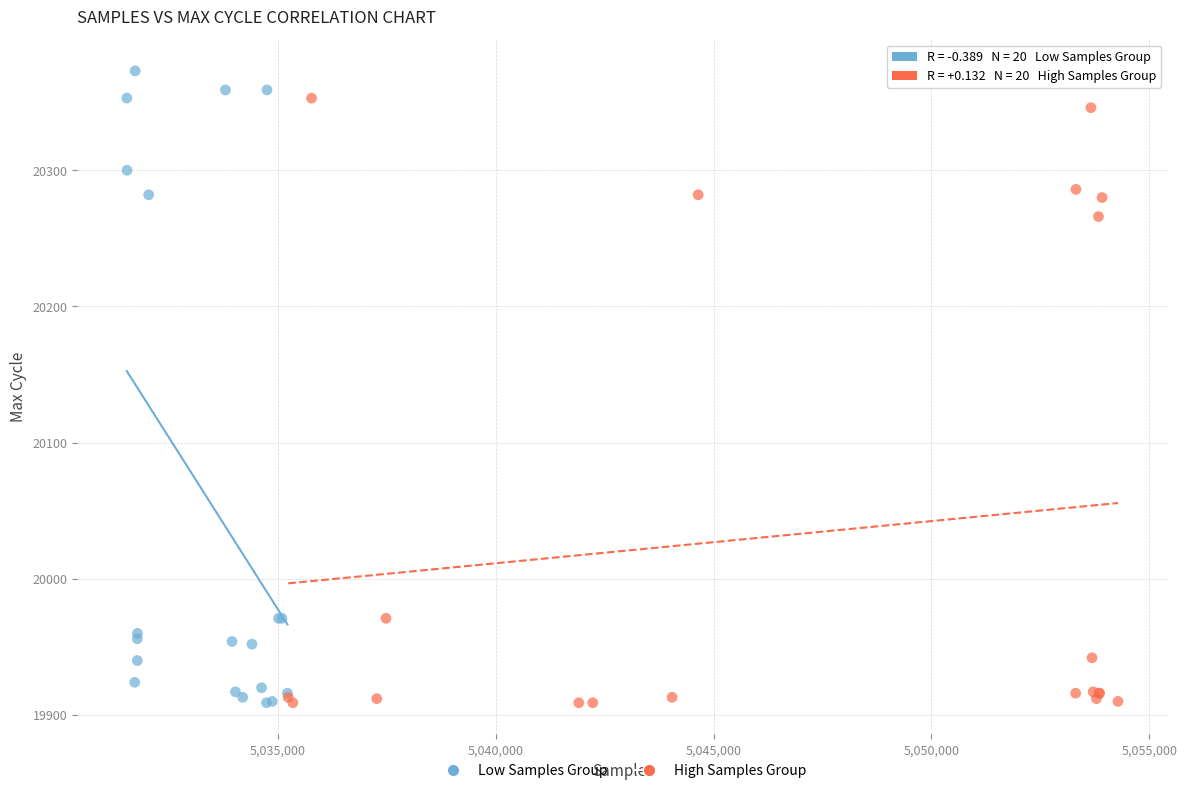

What are all the series names shown in the legend?

Low Samples Group, High Samples Group